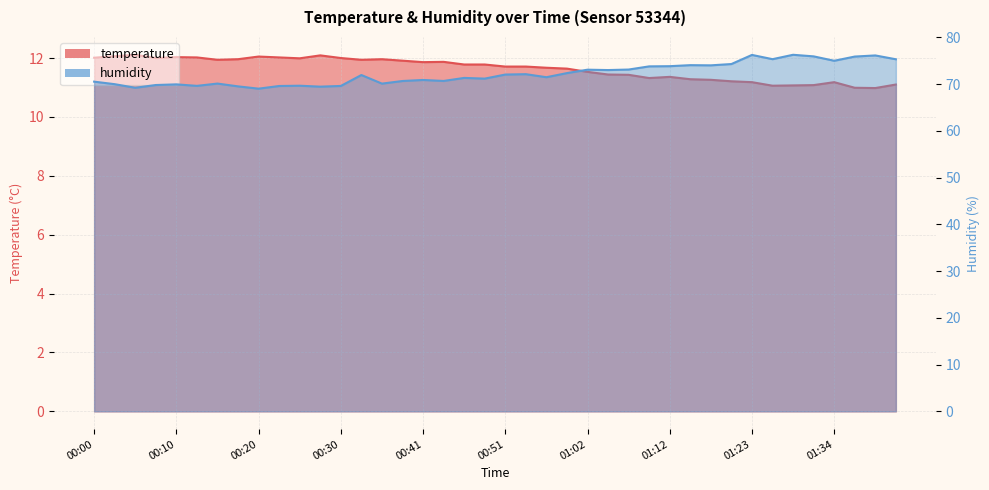

What is the value of the temperature point at the 23rd from the left?

11.7